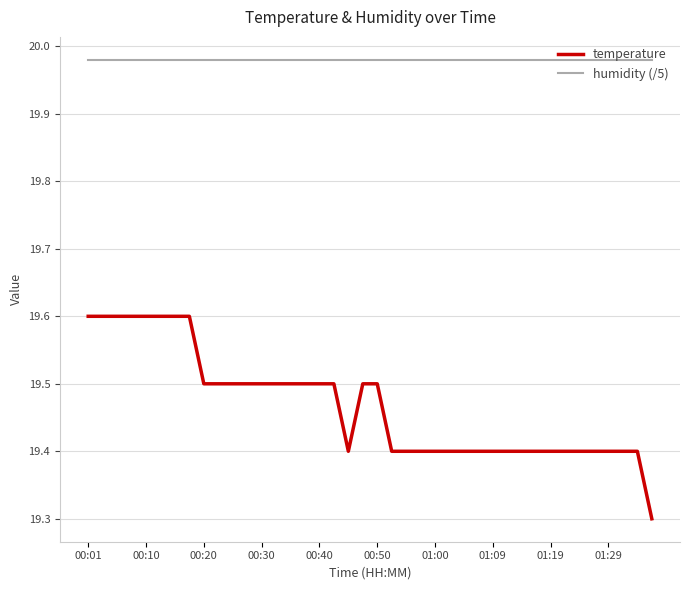

Which series has the largest total across all categories?

humidity (/5)